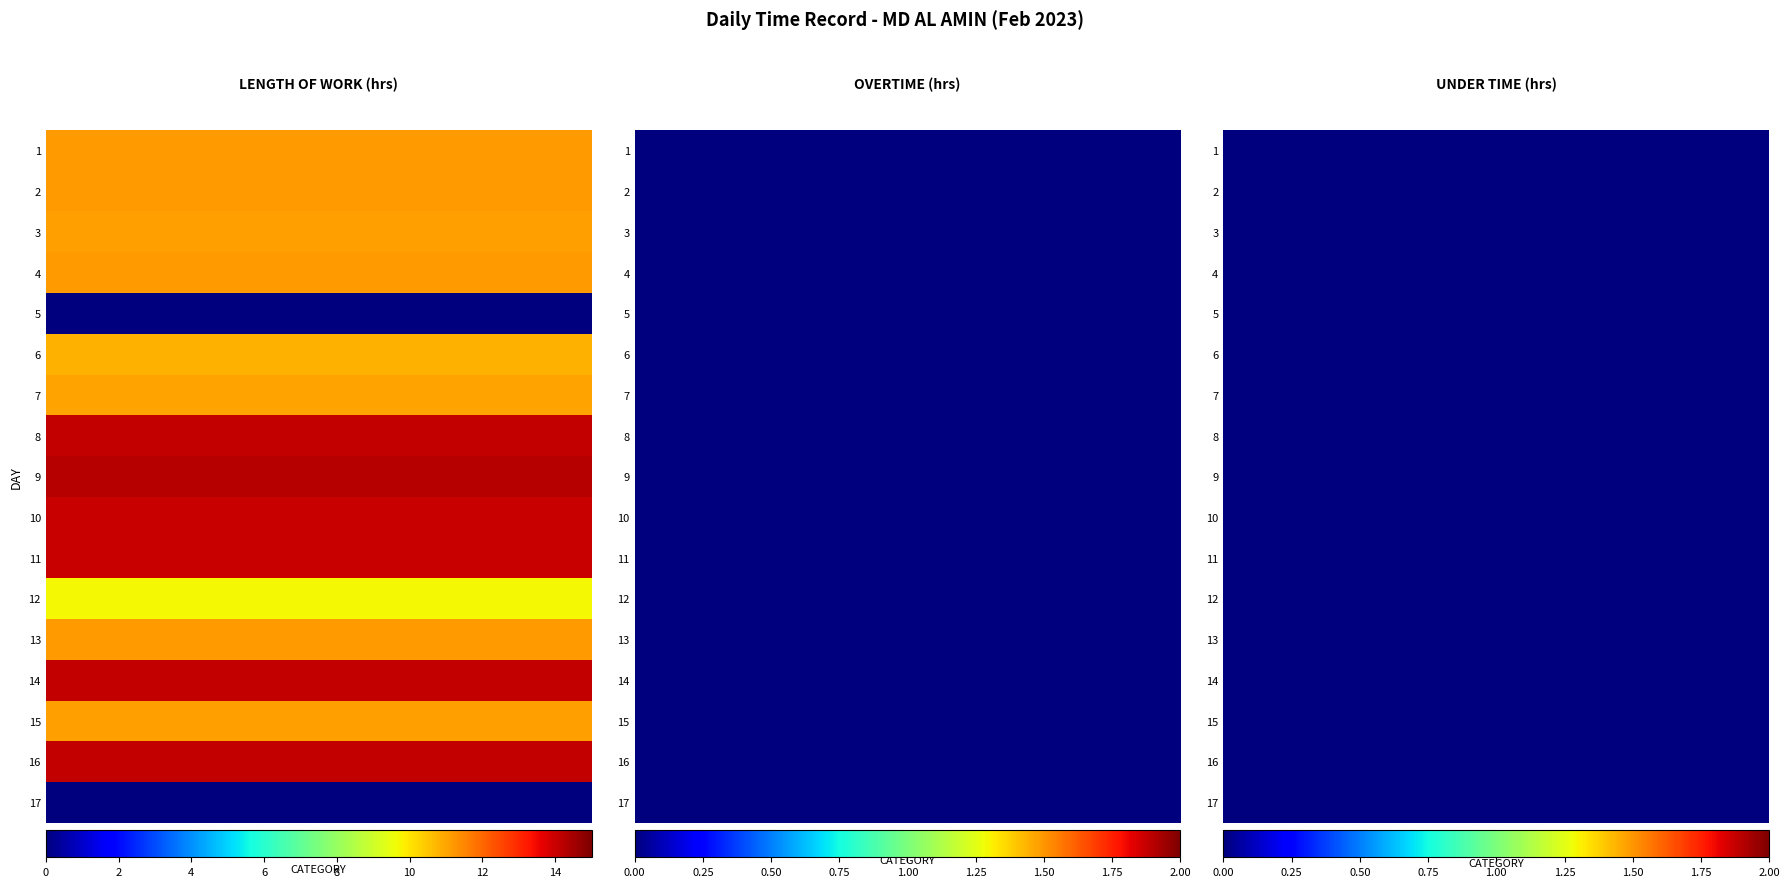

What is the total value across all series at Length Of Work?

183.0